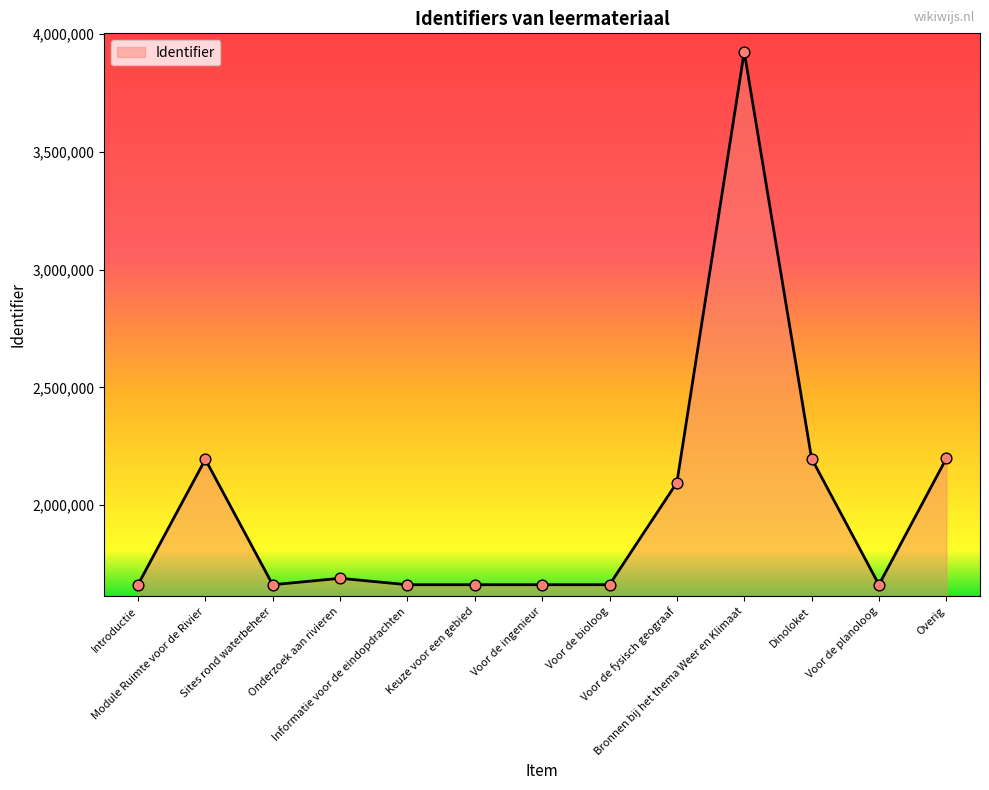

What is the ratio of the value at Voor de bioloog to the value at Informatie voor de eindopdrachten?

1.0